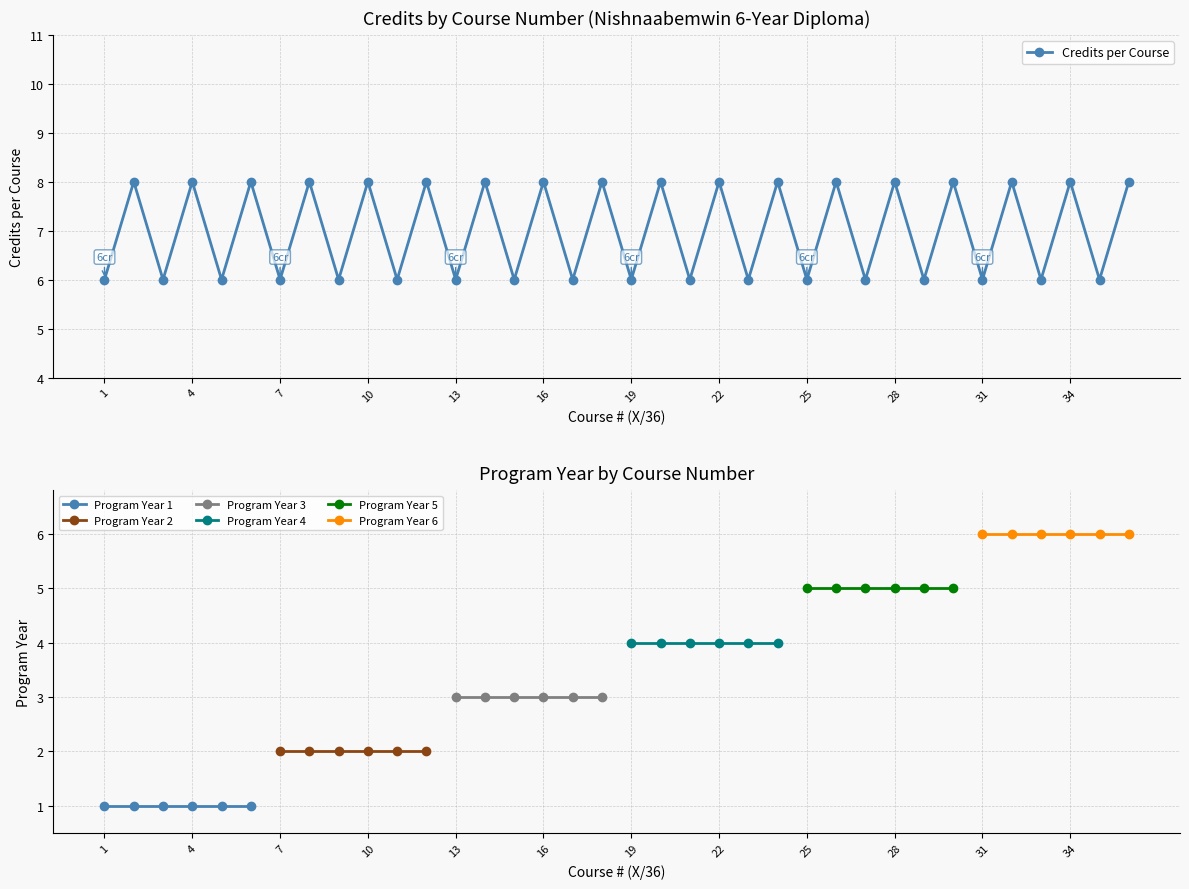

True or false: the data shows 10 at 17.

False